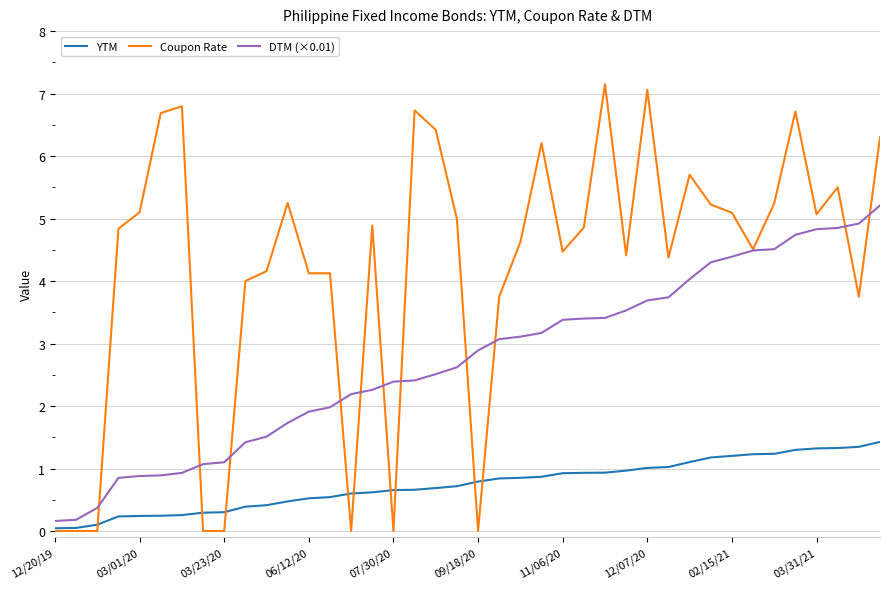

Which series has the largest total across all categories?

Coupon Rate